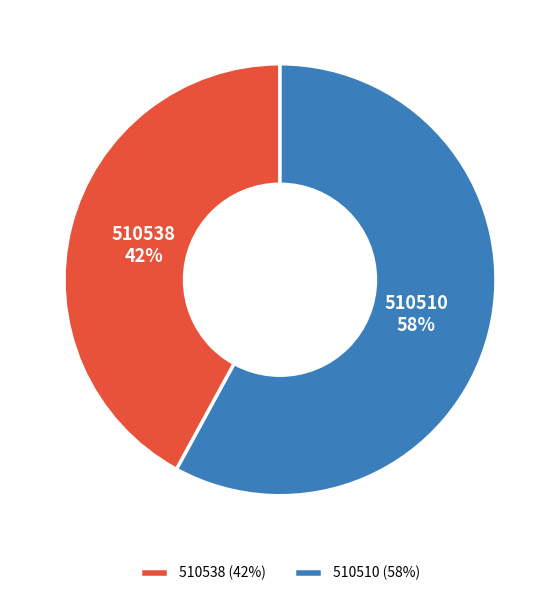

How many slices are in this pie chart?

2